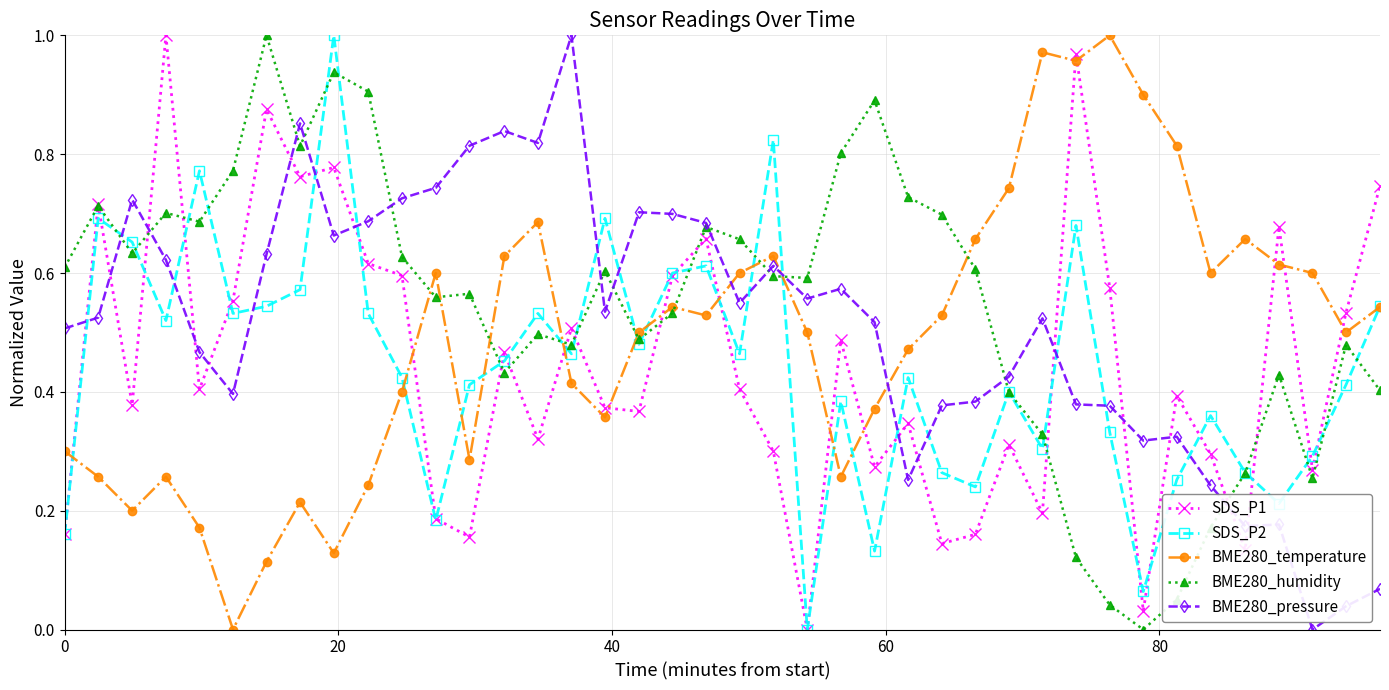

True or false: SDS_P1 has more than 2 interior local peaks.

True